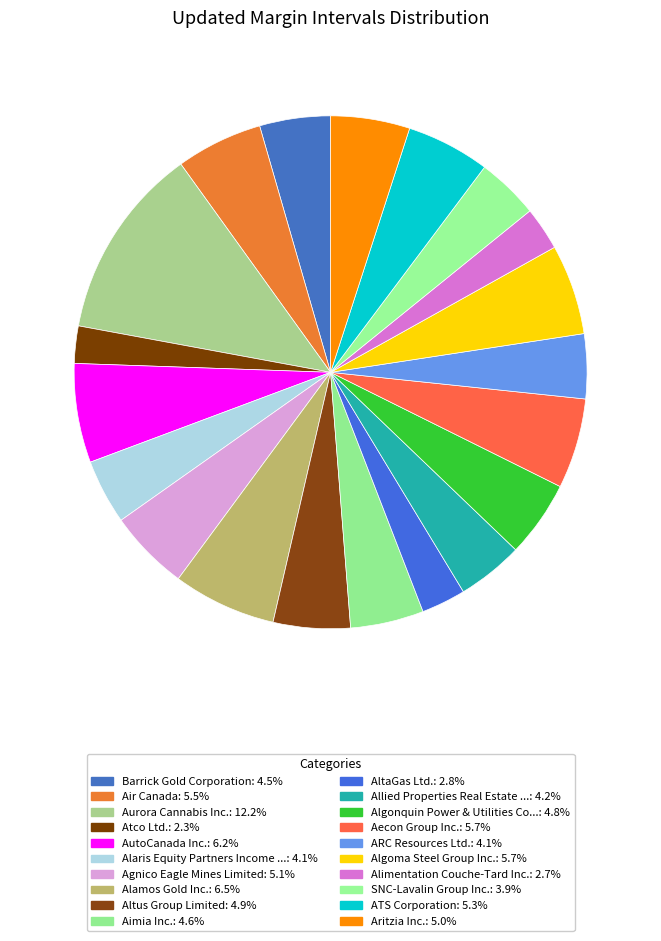

Count the number of slices in the pie.

20